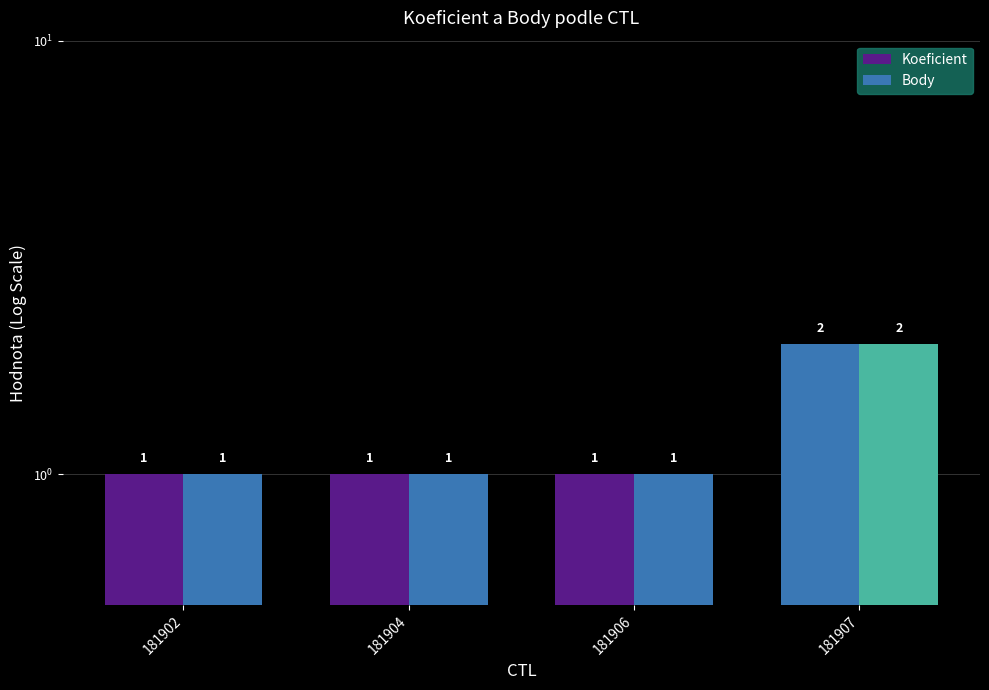

Count the number of data series in this chart.

2